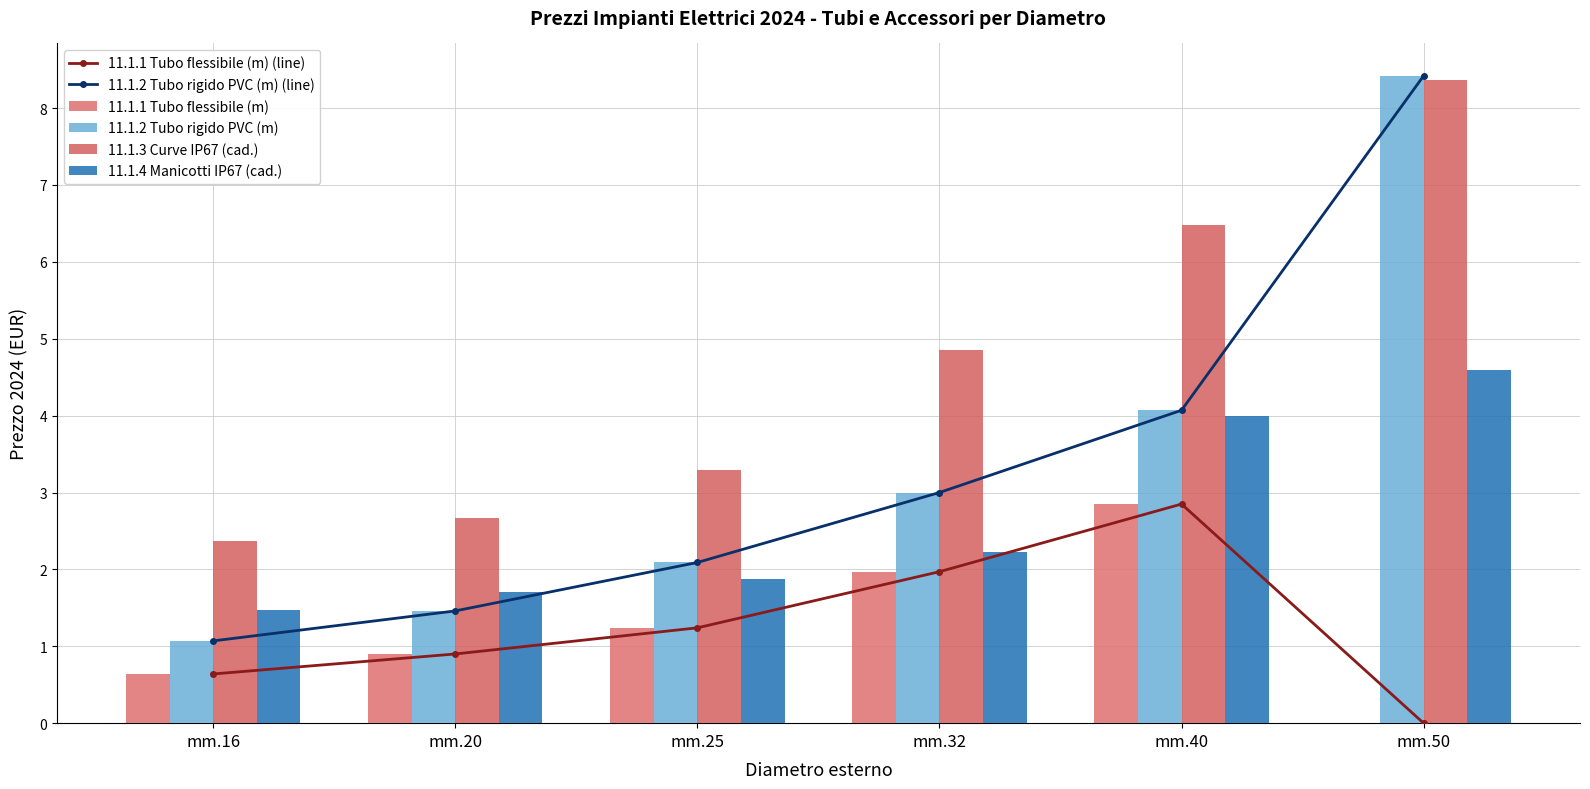

What is the sum of all 11.1.2 Tubo rigido PVC (m) (line) values?

20.1